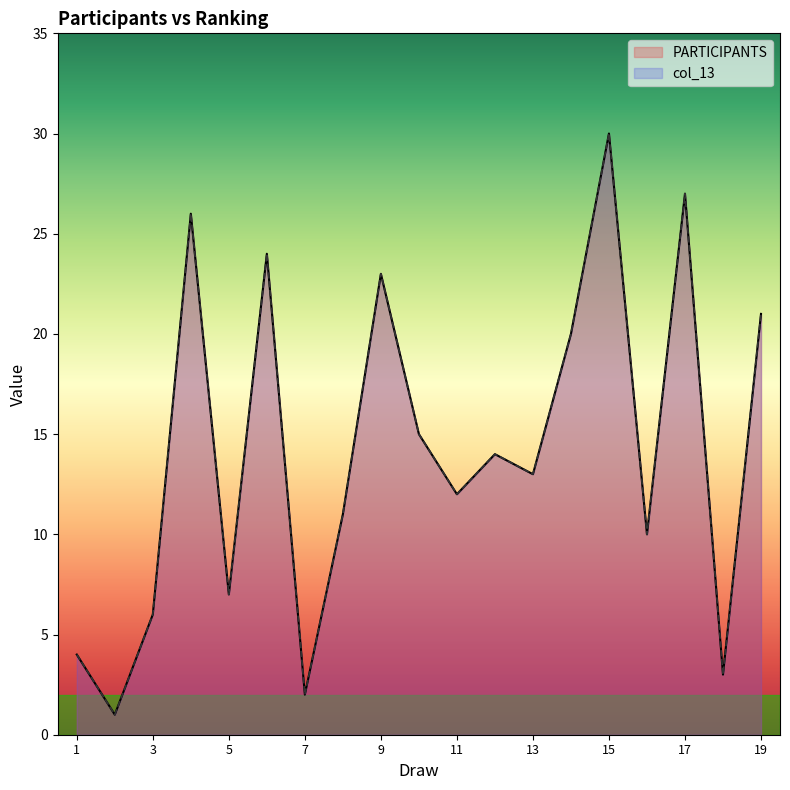

At which category does the chart reach its peak across all series?

15